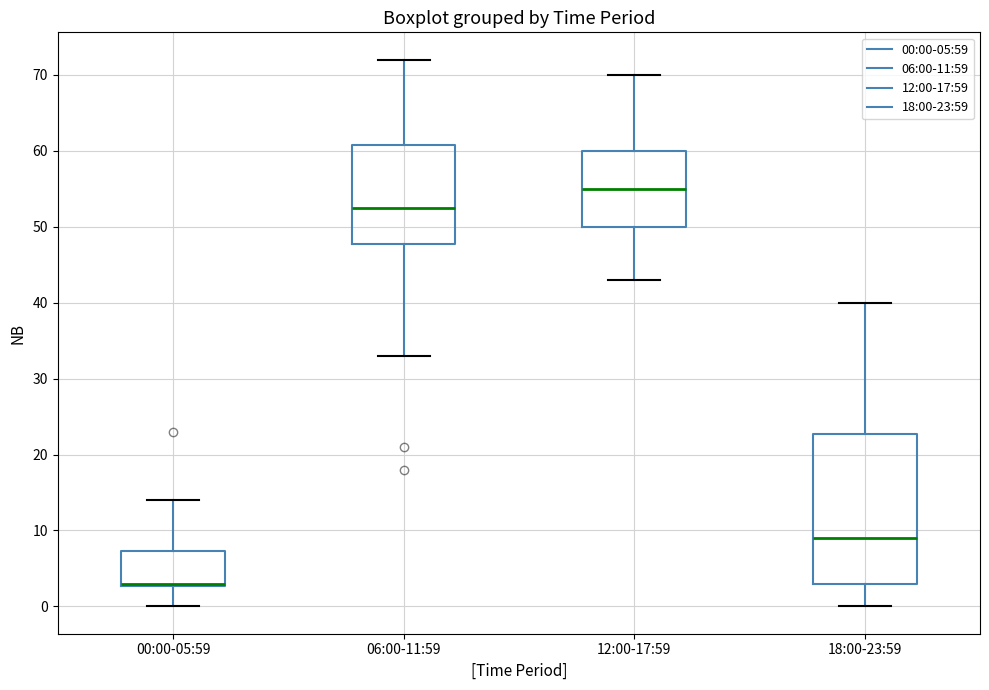

Reading left to right, transcribe this box plot: for each box, give where its median line is, the range the box spans, and where its two whiskers end, as read against the y-axis. The values are not printed on the chart, so give them approximately, as read against the axis.

00:00-05:59: median 3 (drawn on the box's lower edge), box 3 to 7, whiskers 0 to 14
06:00-11:59: median 53, box 48 to 61, whiskers 33 to 72
12:00-17:59: median 55, box 50 to 60, whiskers 43 to 70
18:00-23:59: median 9, box 3 to 23, whiskers 0 to 40